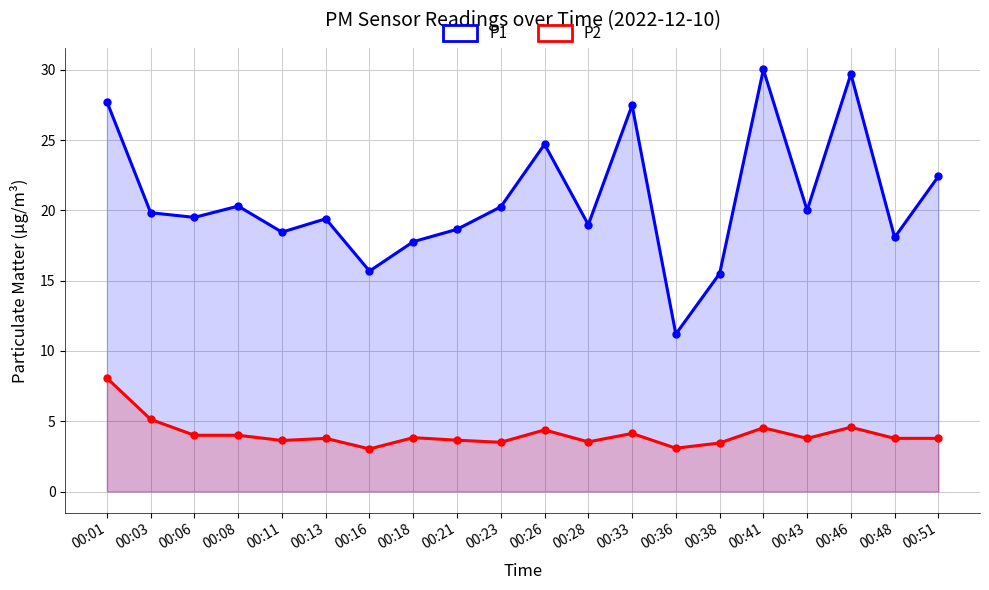

What is the spread (max minus min) of values at 00:48?

14.3